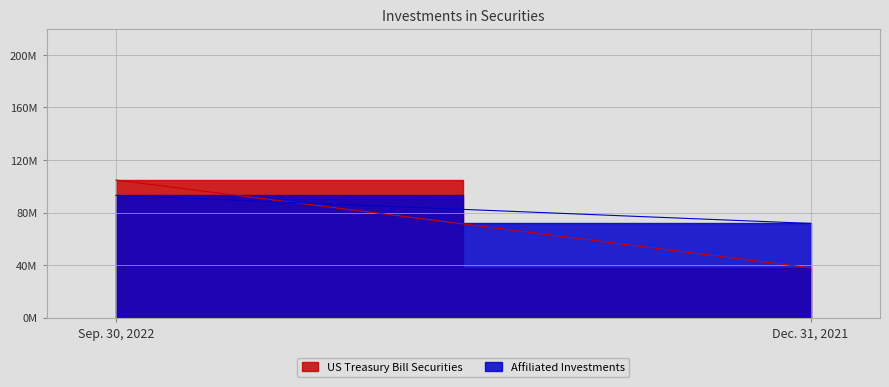

Which label corresponds to the largest value in the chart?

Sep. 30, 2022